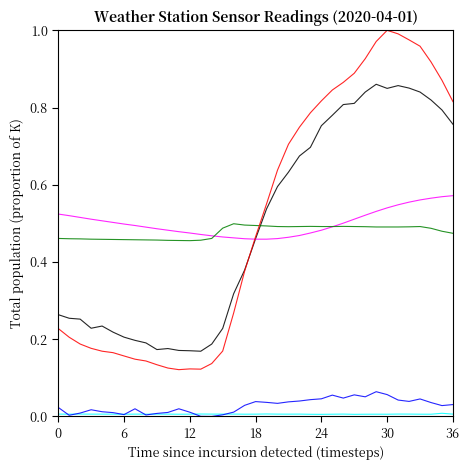

How many lines are shown in the chart?

6